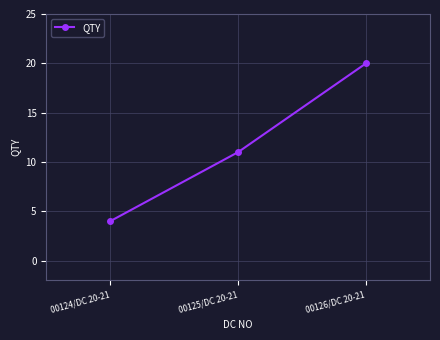

What is the sum of the values at 00125/DC 20-21 and 00126/DC 20-21?

31